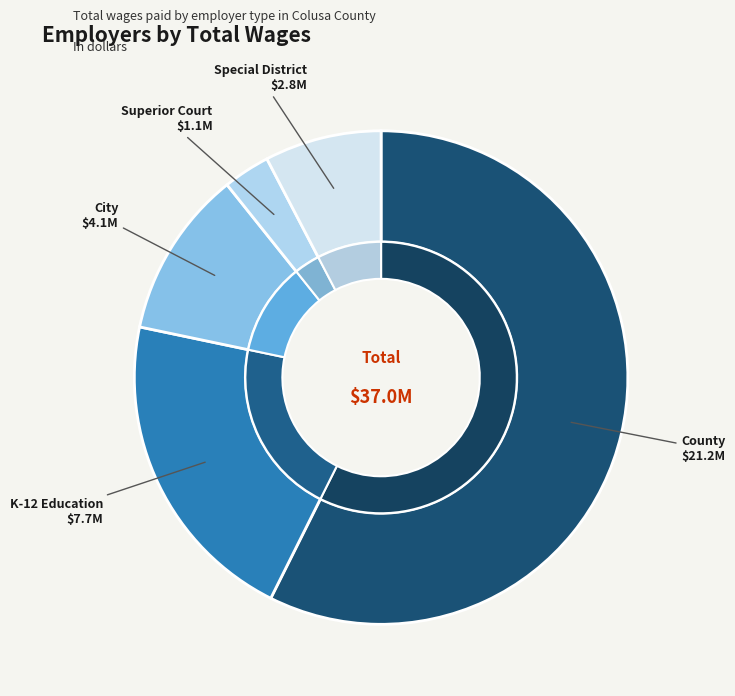

What is the change in value from City to Superior Court?

-2922370